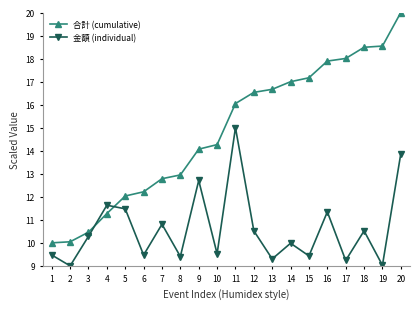

Rank the series at 11 from highest to lowest value.

合計 (cumulative), 金額 (individual)